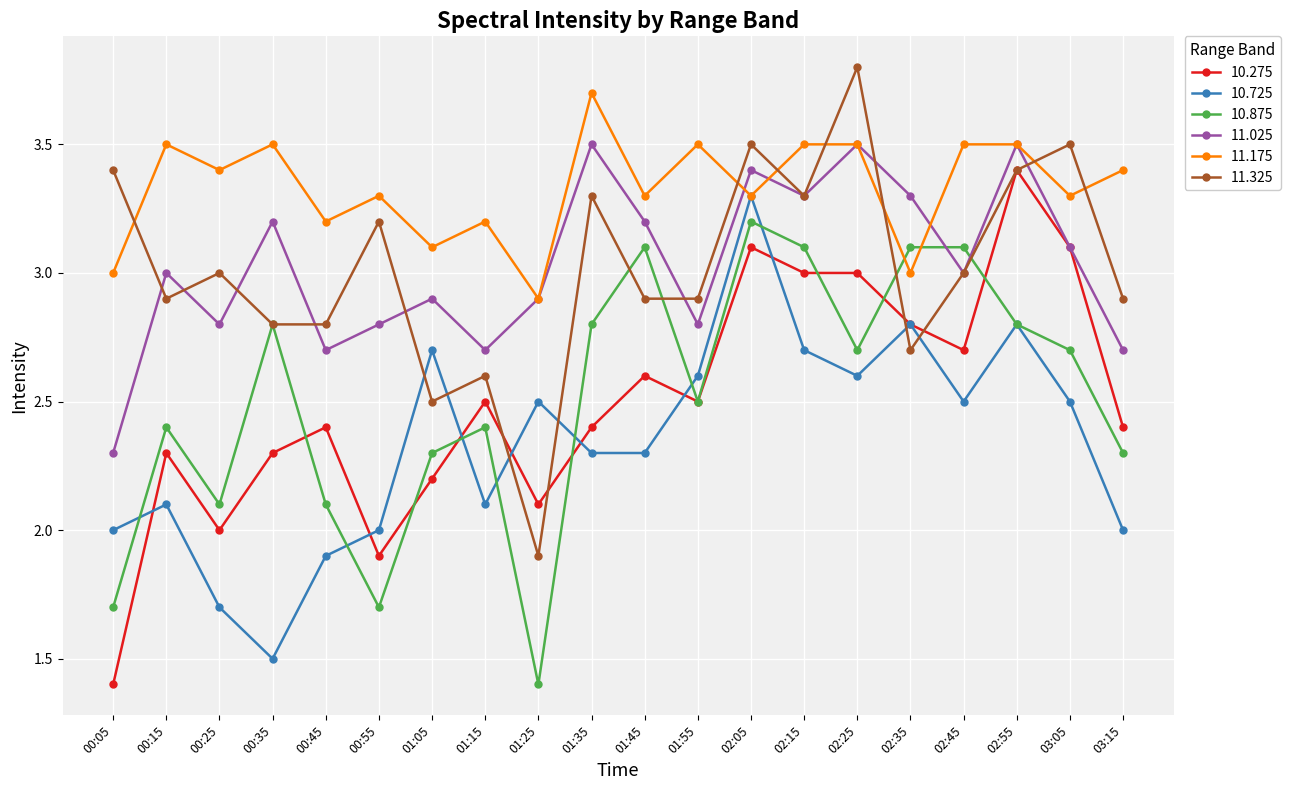

Reading left to right, transcribe all the data shown in this chart.

10.275: 00:05=1.4	00:15=2.3	00:25=2.0	00:35=2.3	00:45=2.4	00:55=1.9	01:05=2.2	01:15=2.5	01:25=2.1	01:35=2.4	01:45=2.6	01:55=2.5	02:05=3.1	02:15=3.0	02:25=3.0	02:35=2.8	02:45=2.7	02:55=3.4	03:05=3.1	03:15=2.4
10.725: 00:05=2.0	00:15=2.1	00:25=1.7	00:35=1.5	00:45=1.9	00:55=2.0	01:05=2.7	01:15=2.1	01:25=2.5	01:35=2.3	01:45=2.3	01:55=2.6	02:05=3.3	02:15=2.7	02:25=2.6	02:35=2.8	02:45=2.5	02:55=2.8	03:05=2.5	03:15=2.0
10.875: 00:05=1.7	00:15=2.4	00:25=2.1	00:35=2.8	00:45=2.1	00:55=1.7	01:05=2.3	01:15=2.4	01:25=1.4	01:35=2.8	01:45=3.1	01:55=2.5	02:05=3.2	02:15=3.1	02:25=2.7	02:35=3.1	02:45=3.1	02:55=2.8	03:05=2.7	03:15=2.3
11.025: 00:05=2.3	00:15=3.0	00:25=2.8	00:35=3.2	00:45=2.7	00:55=2.8	01:05=2.9	01:15=2.7	01:25=2.9	01:35=3.5	01:45=3.2	01:55=2.8	02:05=3.4	02:15=3.3	02:25=3.5	02:35=3.3	02:45=3.0	02:55=3.5	03:05=3.1	03:15=2.7
11.175: 00:05=3.0	00:15=3.5	00:25=3.4	00:35=3.5	00:45=3.2	00:55=3.3	01:05=3.1	01:15=3.2	01:25=2.9	01:35=3.7	01:45=3.3	01:55=3.5	02:05=3.3	02:15=3.5	02:25=3.5	02:35=3.0	02:45=3.5	02:55=3.5	03:05=3.3	03:15=3.4
11.325: 00:05=3.4	00:15=2.9	00:25=3.0	00:35=2.8	00:45=2.8	00:55=3.2	01:05=2.5	01:15=2.6	01:25=1.9	01:35=3.3	01:45=2.9	01:55=2.9	02:05=3.5	02:15=3.3	02:25=3.8	02:35=2.7	02:45=3.0	02:55=3.4	03:05=3.5	03:15=2.9